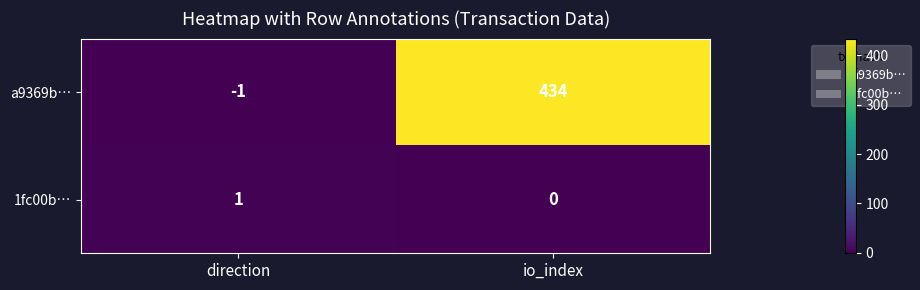

Rank the series by their average value, from highest to lowest.

a9369b…, 1fc00b…